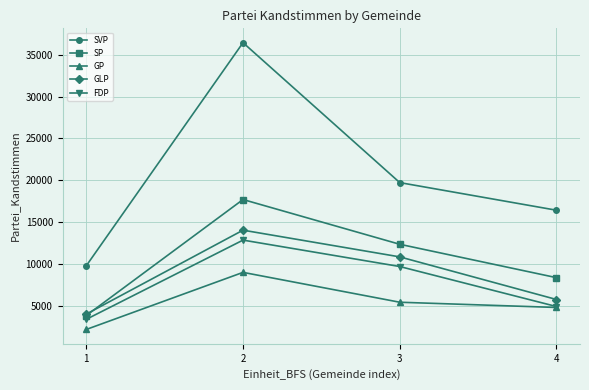

Which series has the widest spread of values?

SVP